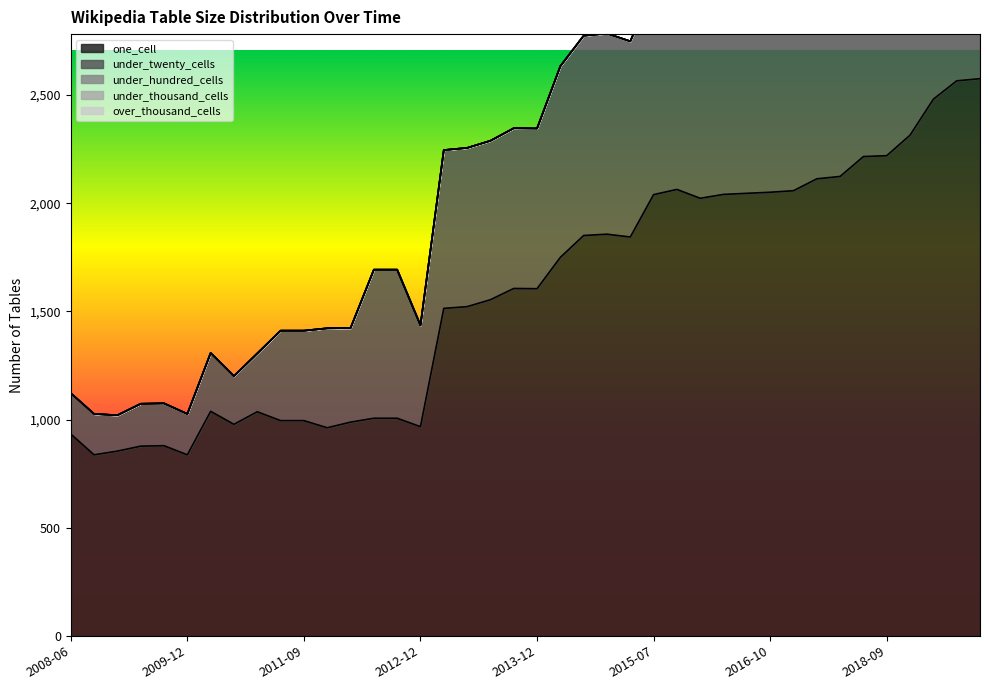

How many distinct data groups are displayed?

5